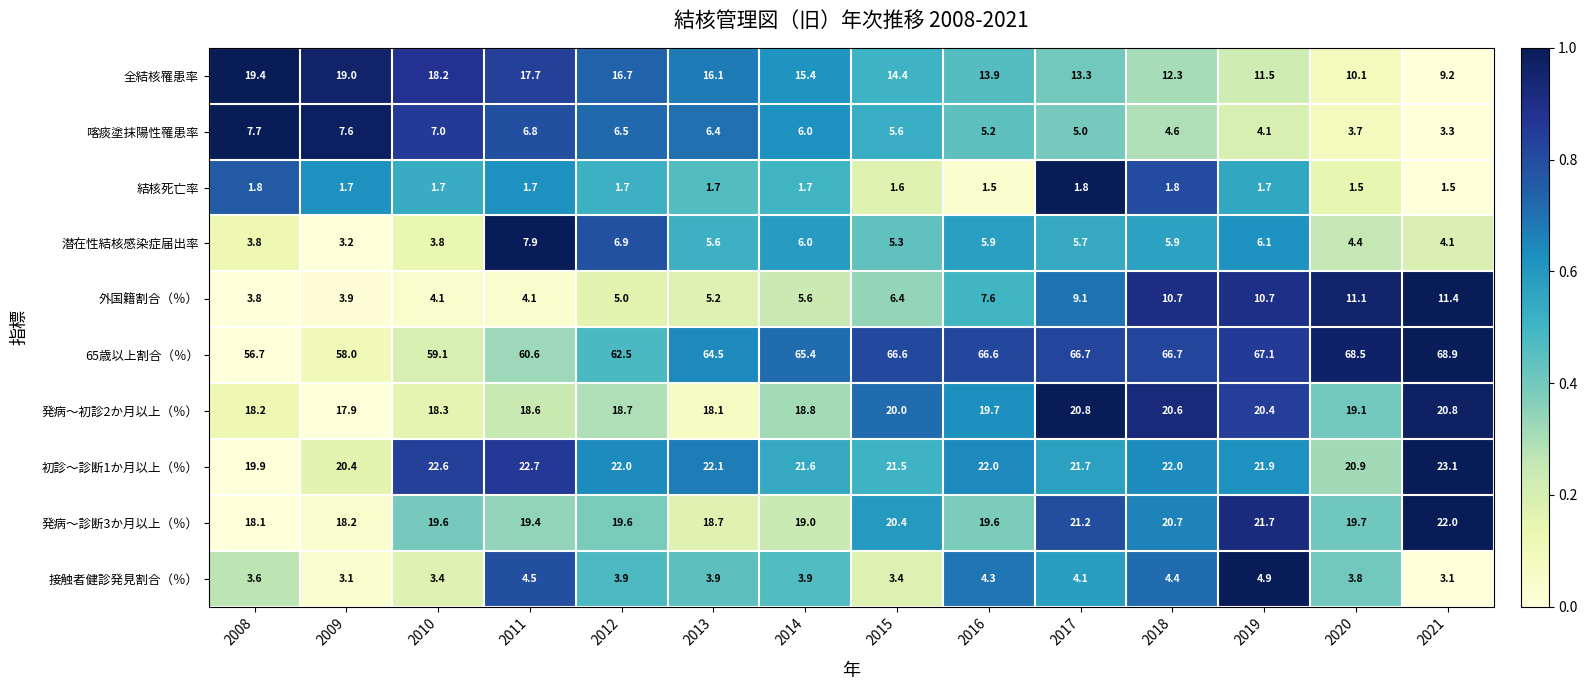

Is it true that 発病～診断3か月以上（％） equals 27.4 at 2013?

False